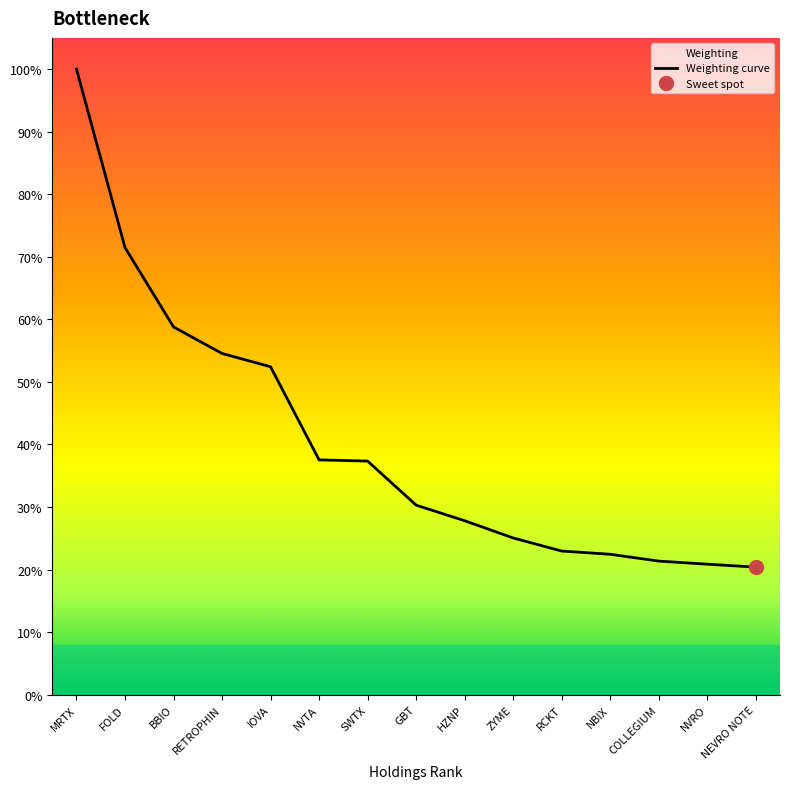

At which category does the chart reach its minimum across all series?

NEVRO NOTE